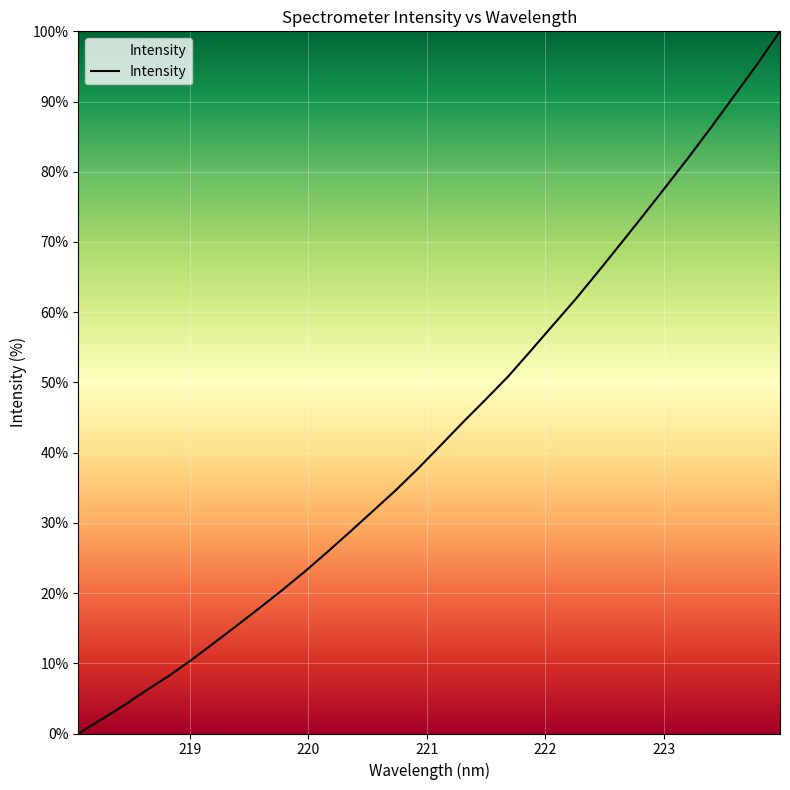

How many values are above zero?

31